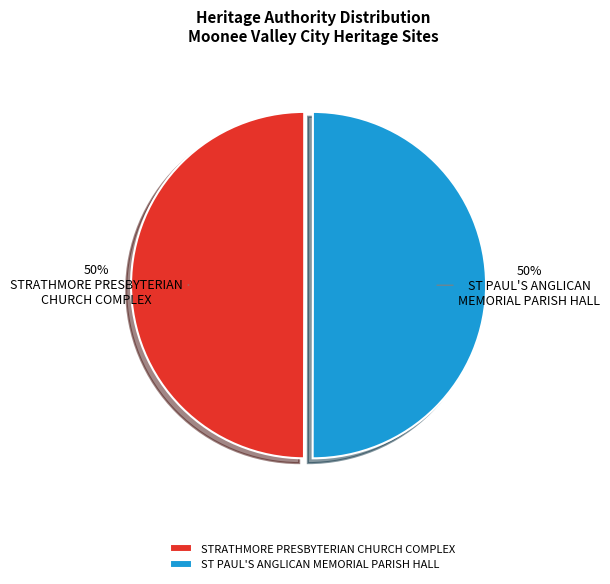

To the nearest percent, what percentage of the pie is ST PAUL'S ANGLICAN MEMORIAL PARISH HALL?

50%